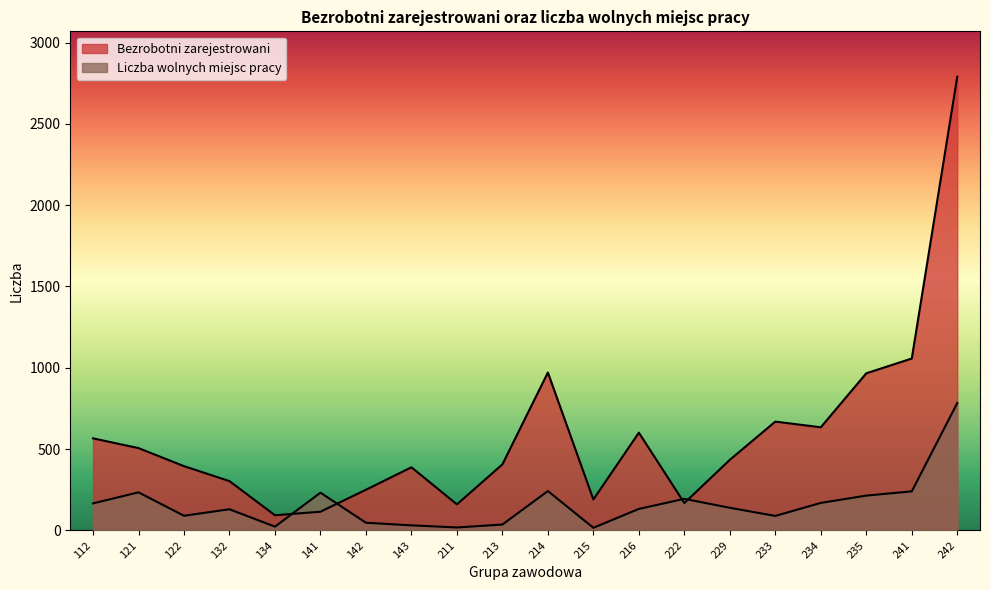

Where is the first local minimum for Bezrobotni zarejestrowani?

134